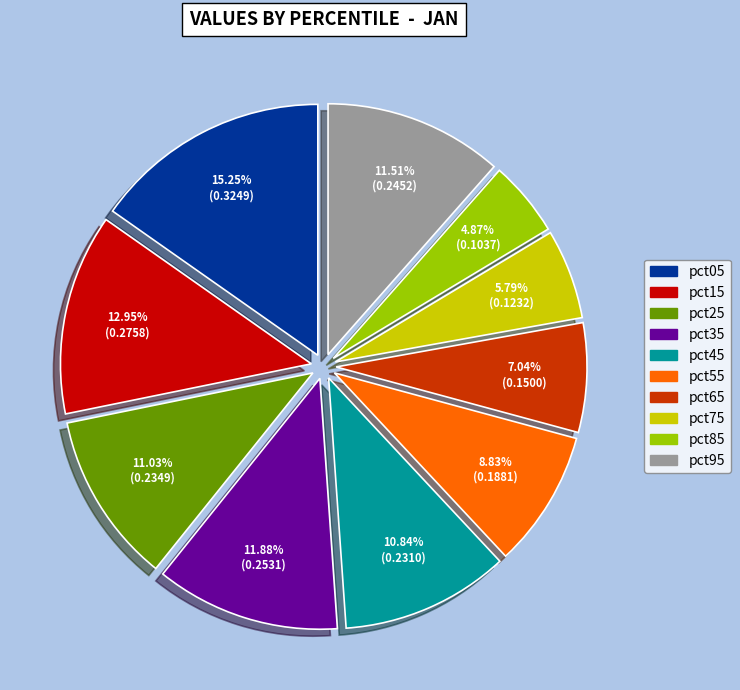

Count the number of slices in the pie.

10